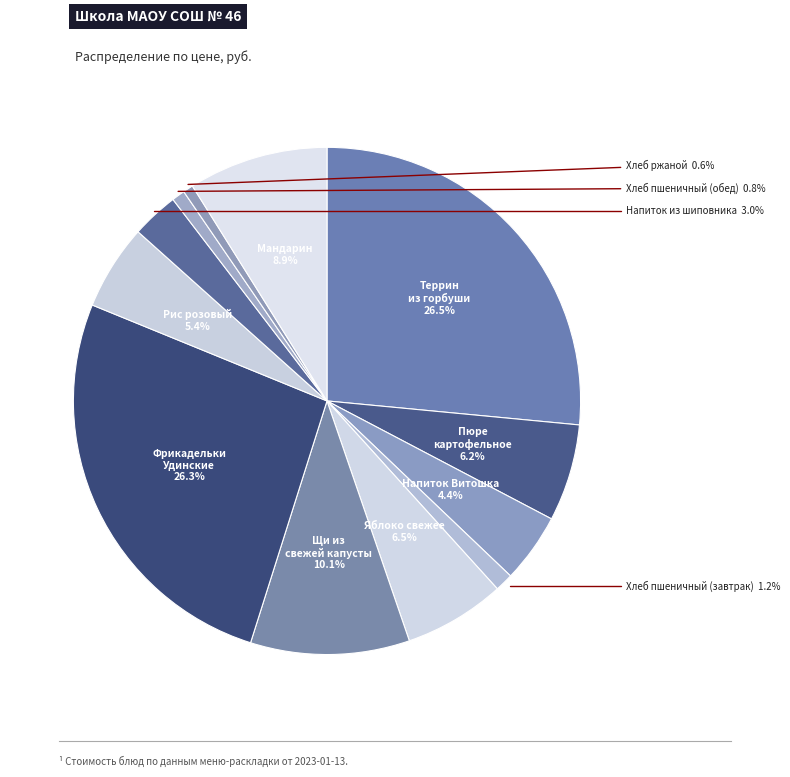

How many segments does this pie chart have?

12